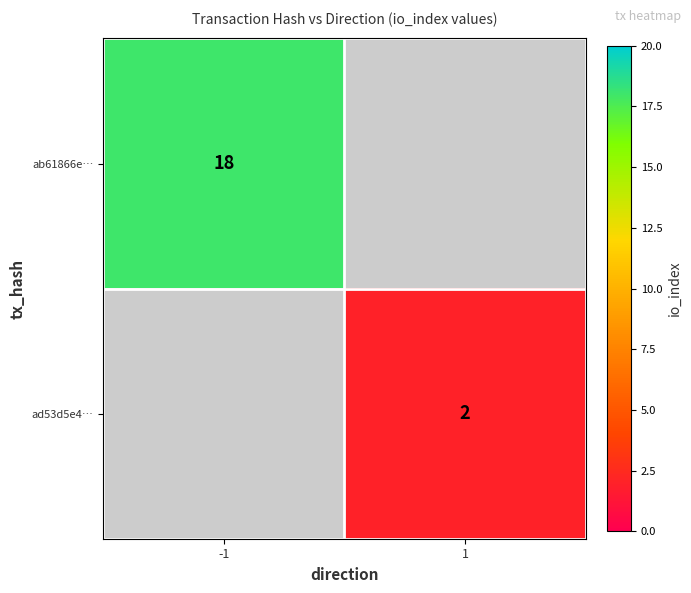

The ad53d5e4… series shows 0 at 1. True or false?

False